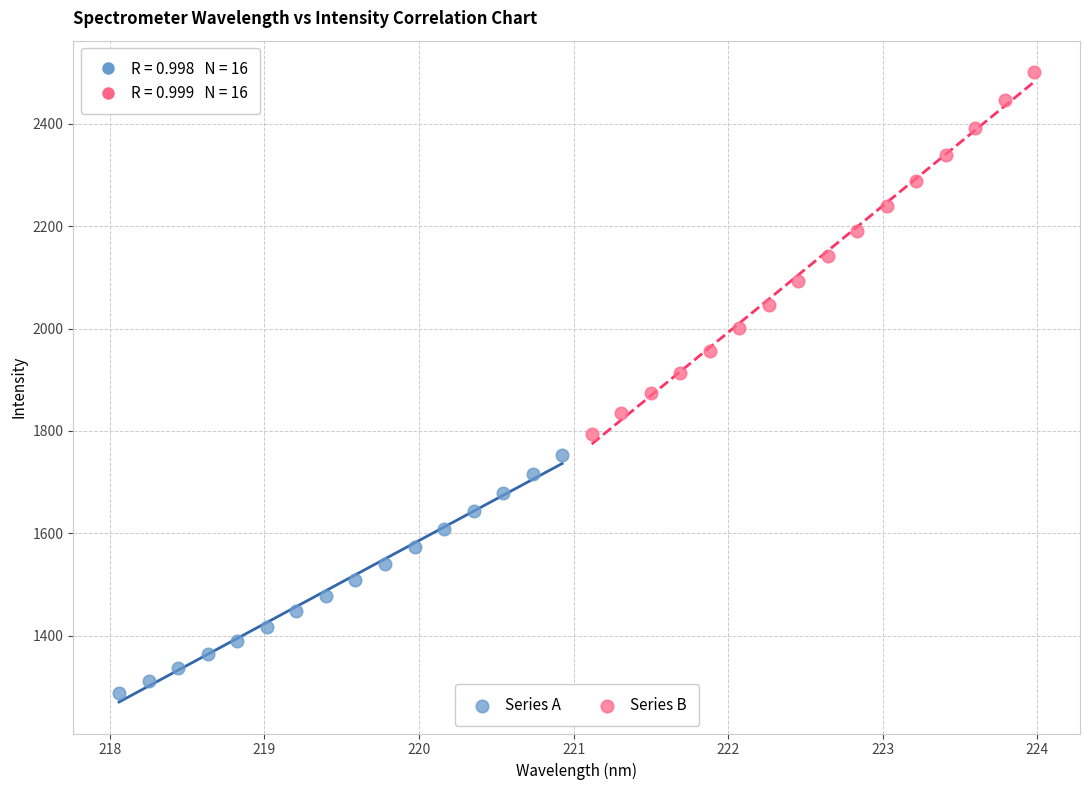

Which series contains the lowest Y value?

Series A